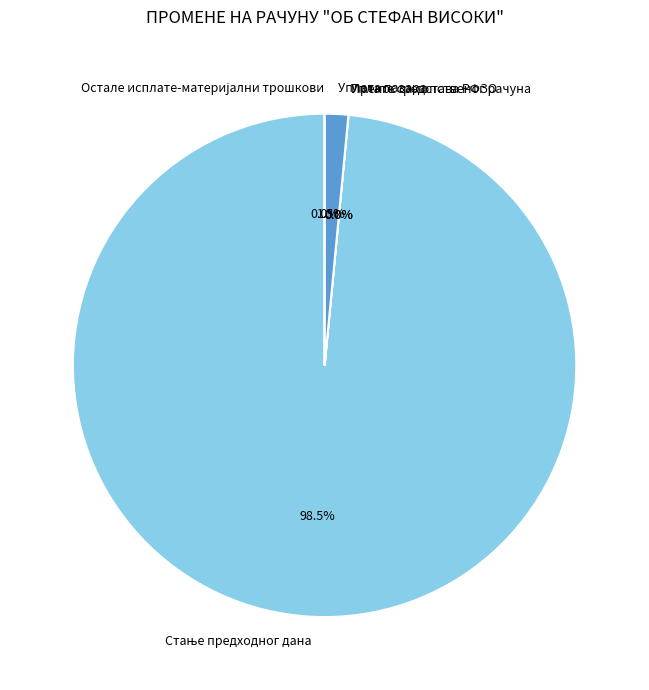

How many segments does this pie chart have?

5